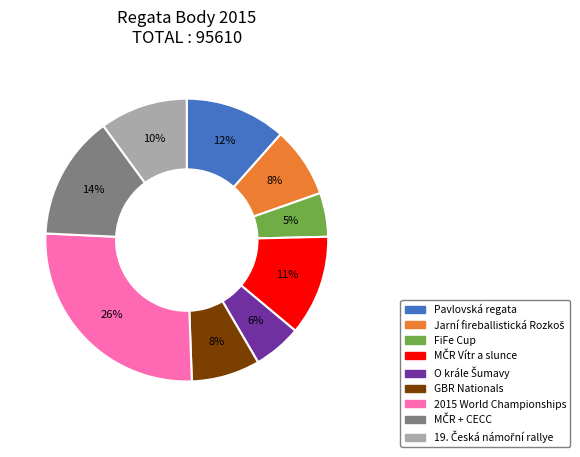

What percentage is the 2015 World Championships slice, to the nearest percent?

26%